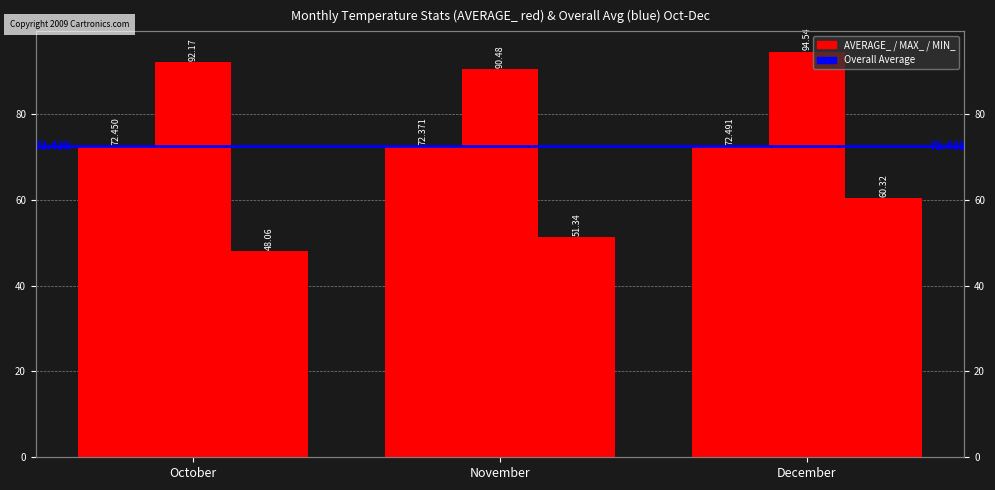

At November, list the series in order from largest to smallest.

MAX_, AVERAGE_, MIN_